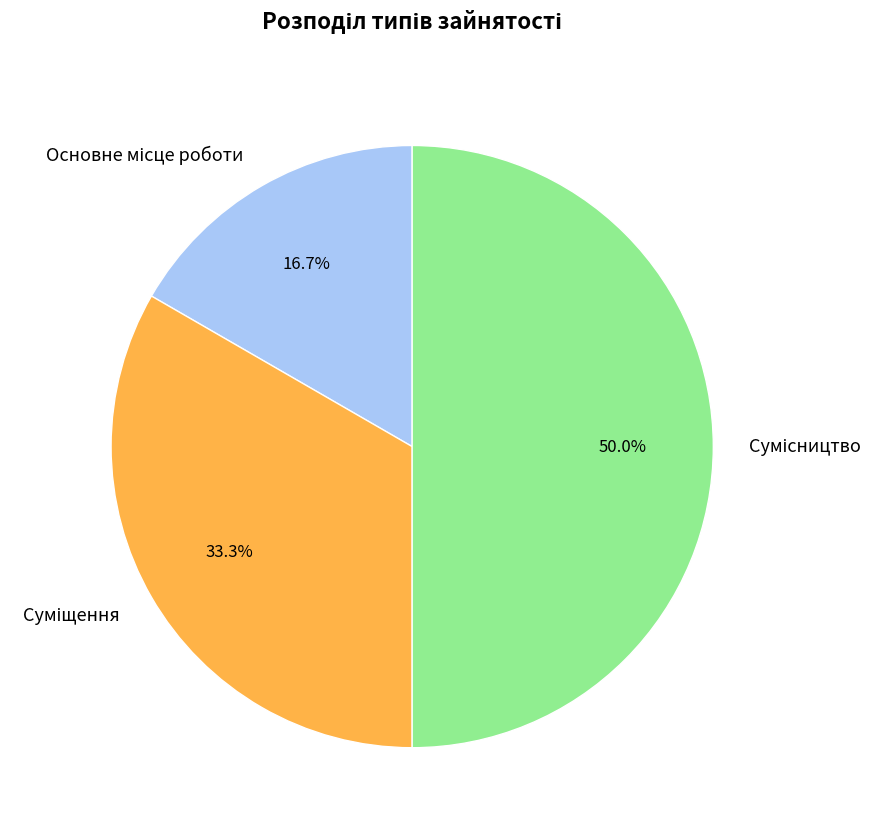

Is there any slice that represents more than half of the pie?

No